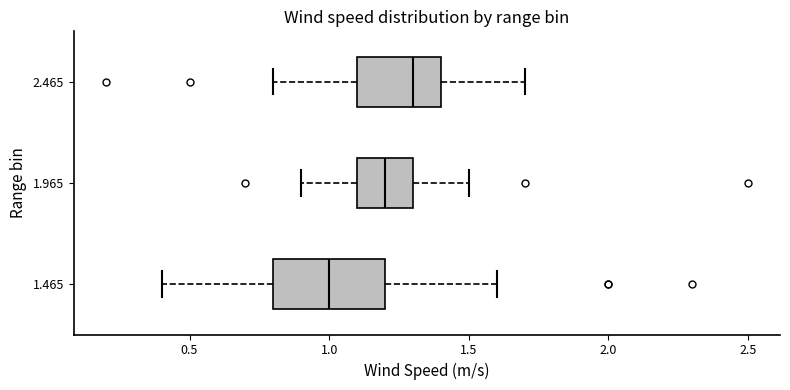

Where does the median line of the box at y = 2.465 sit on the x-axis? The values are not printed on the chart, so give them approximately, as read against the axis.

1.3